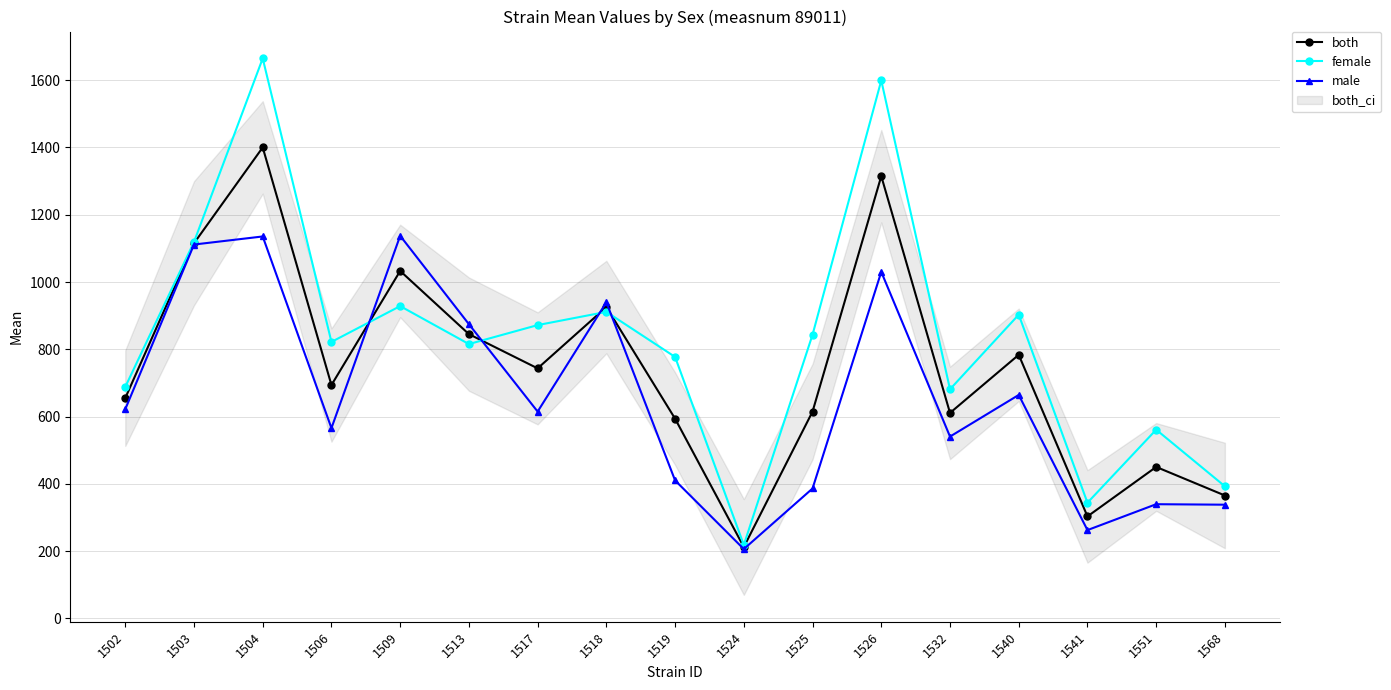

At which label does female reach its peak?

1504